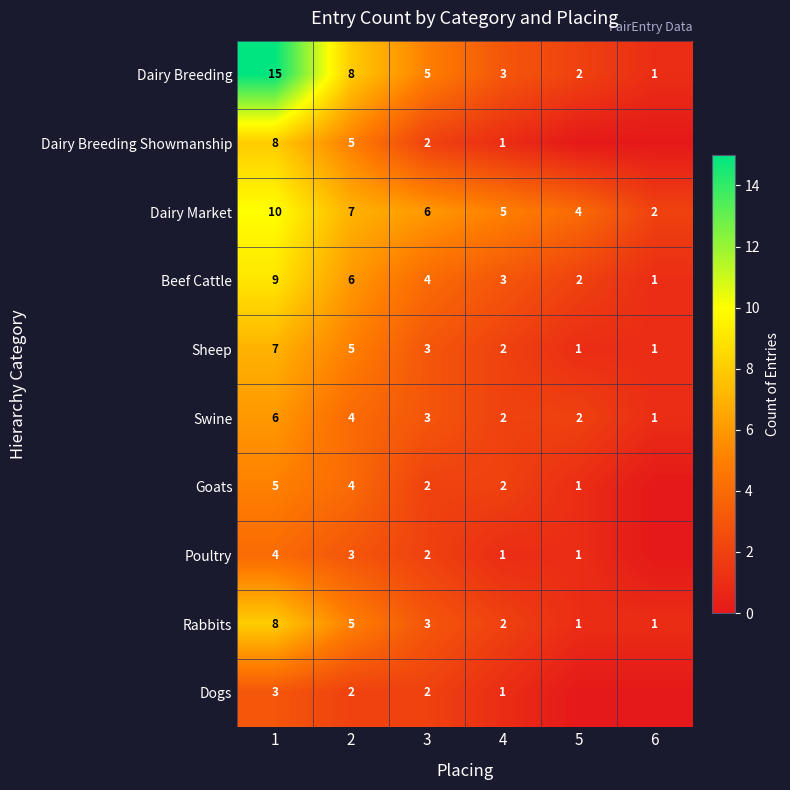

Is it true that Swine equals 1 at 3?

False